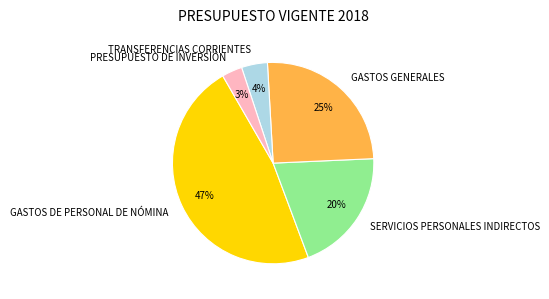

To the nearest percent, what percentage of the pie is GASTOS GENERALES?

25%